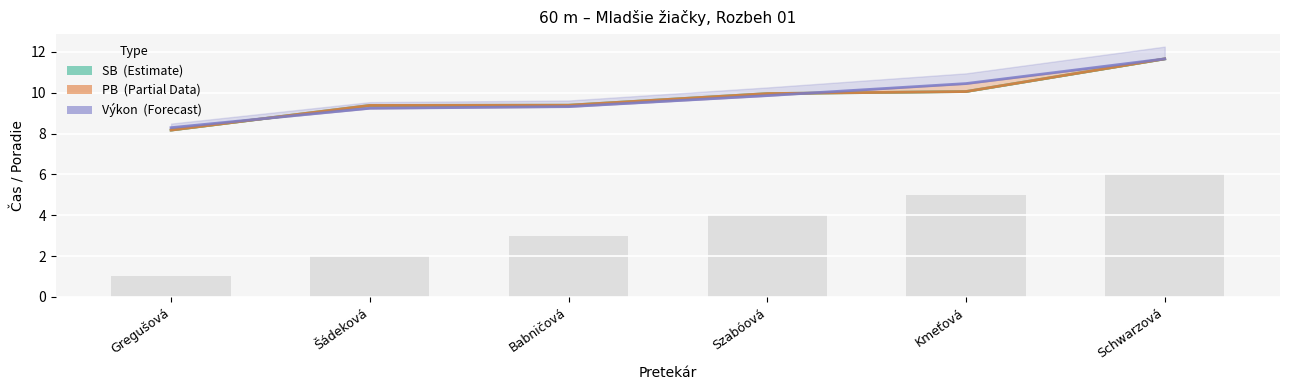

At which category is the sum across all series the highest?

Schwarzová